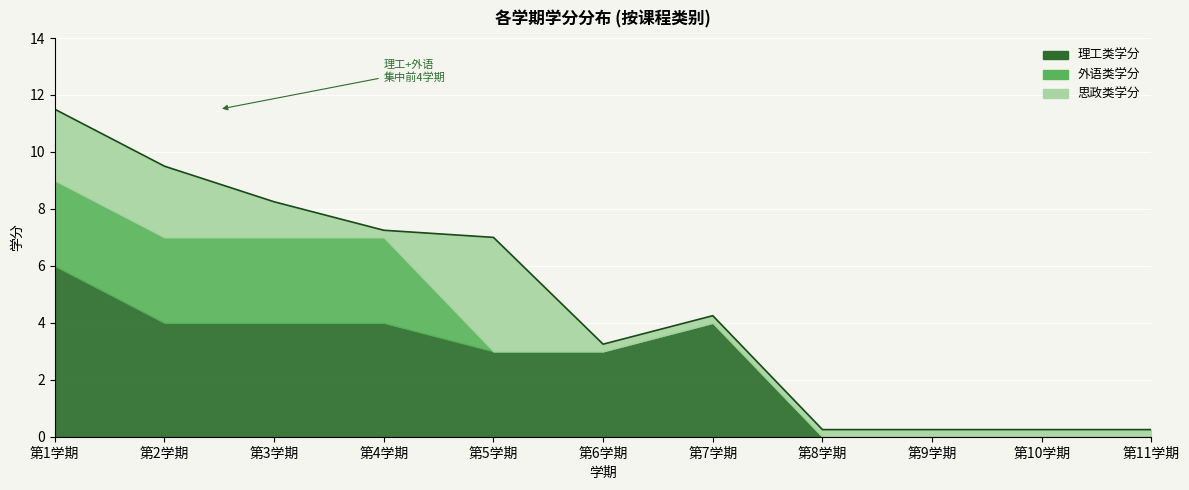

What is the difference between the maximum and minimum values in the 外语类学分 series?

3.0